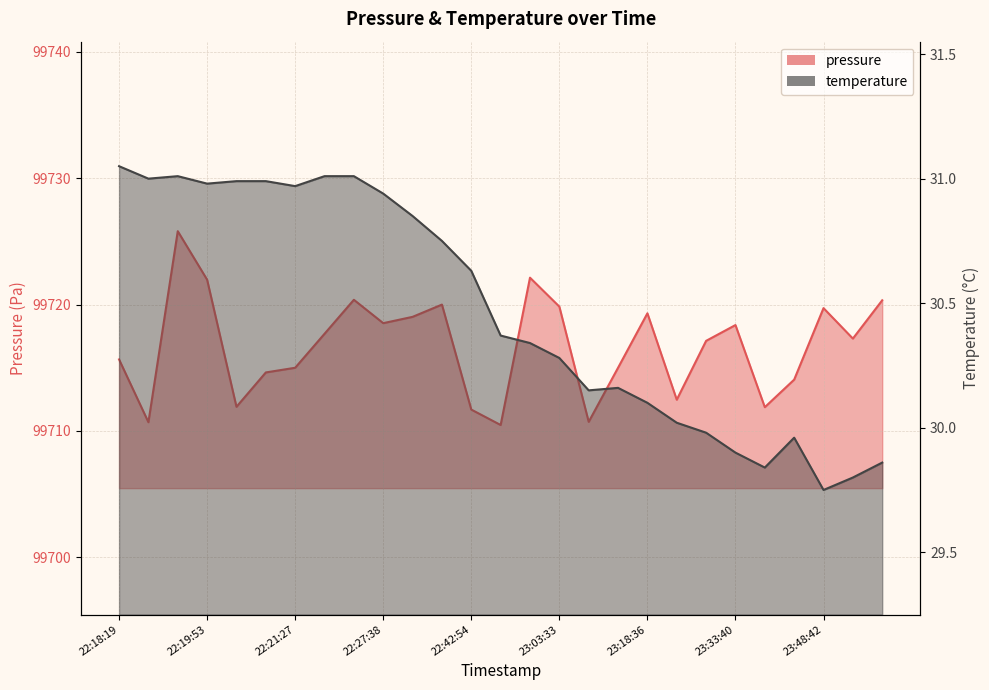

In temperature, how many points are lower than both neighbors (excluding endpoints)?

6